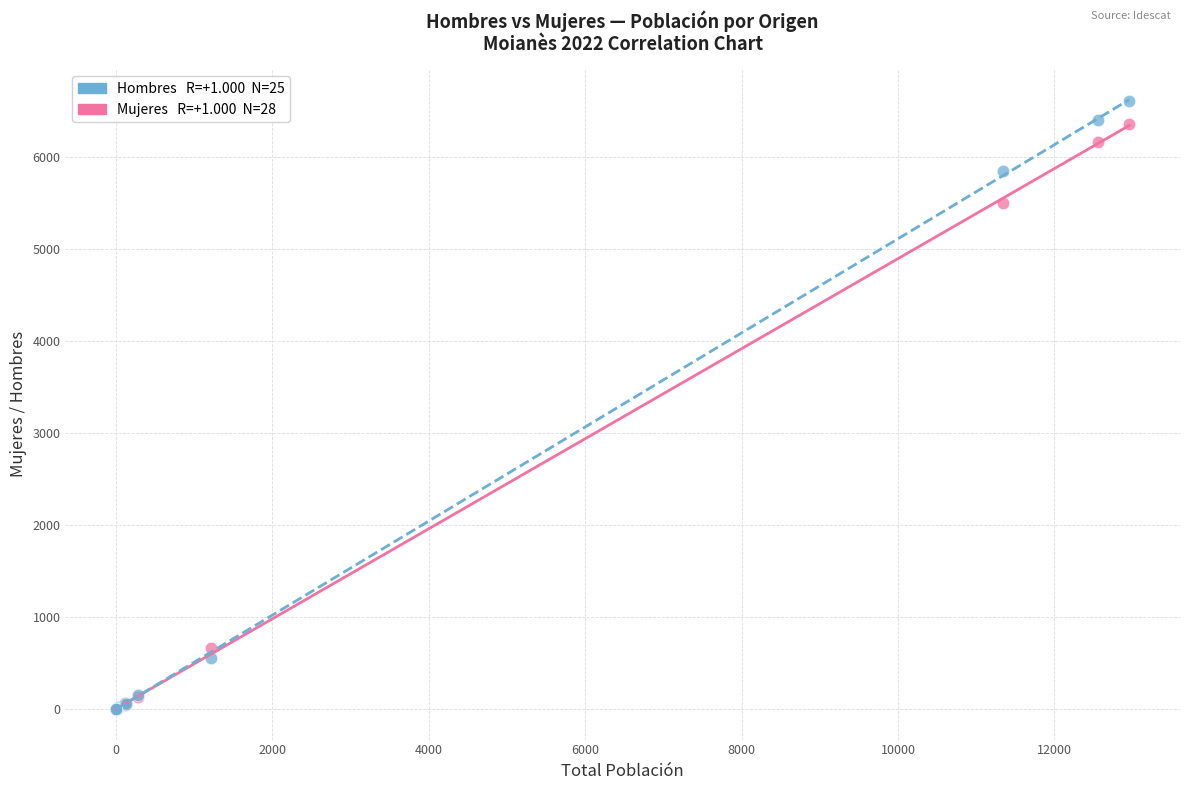

Across all series, what Y value is closest to 3299?

5498